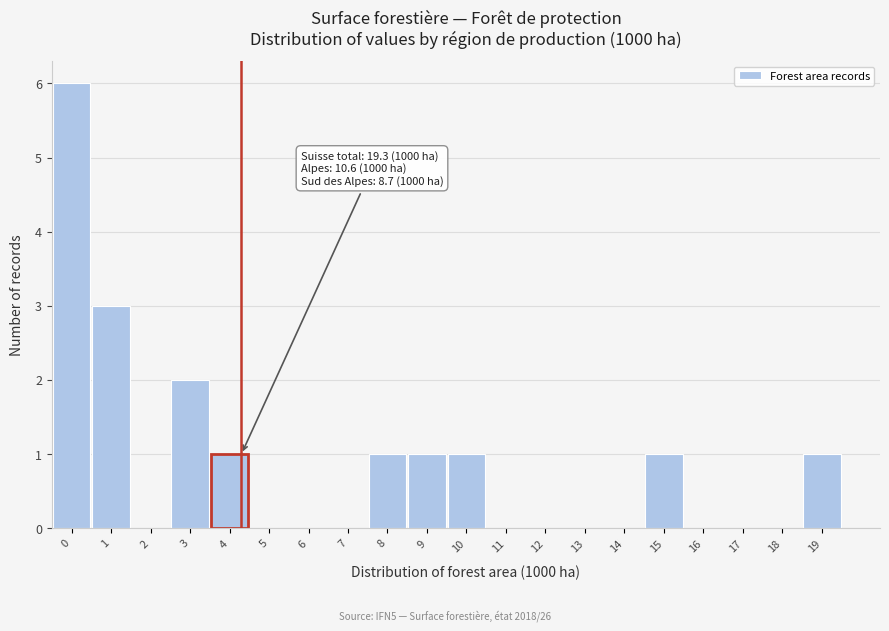

Reading right to left, transcribe all the data shown in this chart.

19=1	18=0	17=0	16=0	15=1	14=0	13=0	12=0	11=0	10=1	9=1	8=1	7=0	6=0	5=0	4=1	3=2	2=0	1=3	0=6